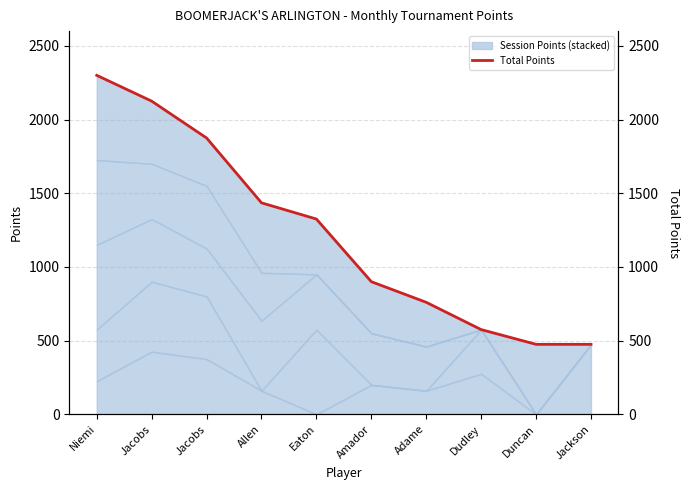

What value does the data have at Eaton, to the nearest 10?

1320